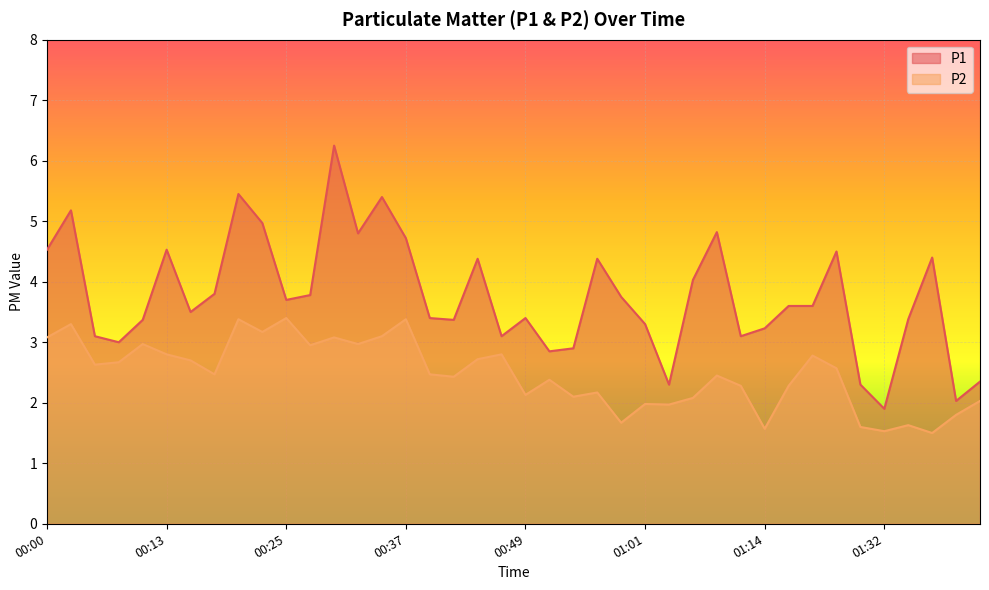

True or false: P1 and P2 intersect in this chart.

False